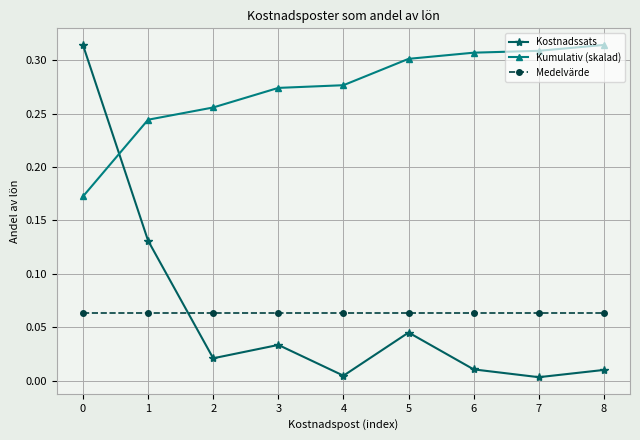

Rank the series at 7 from lowest to highest value.

Kostnadssats, Medelvärde, Kumulativ (skalad)